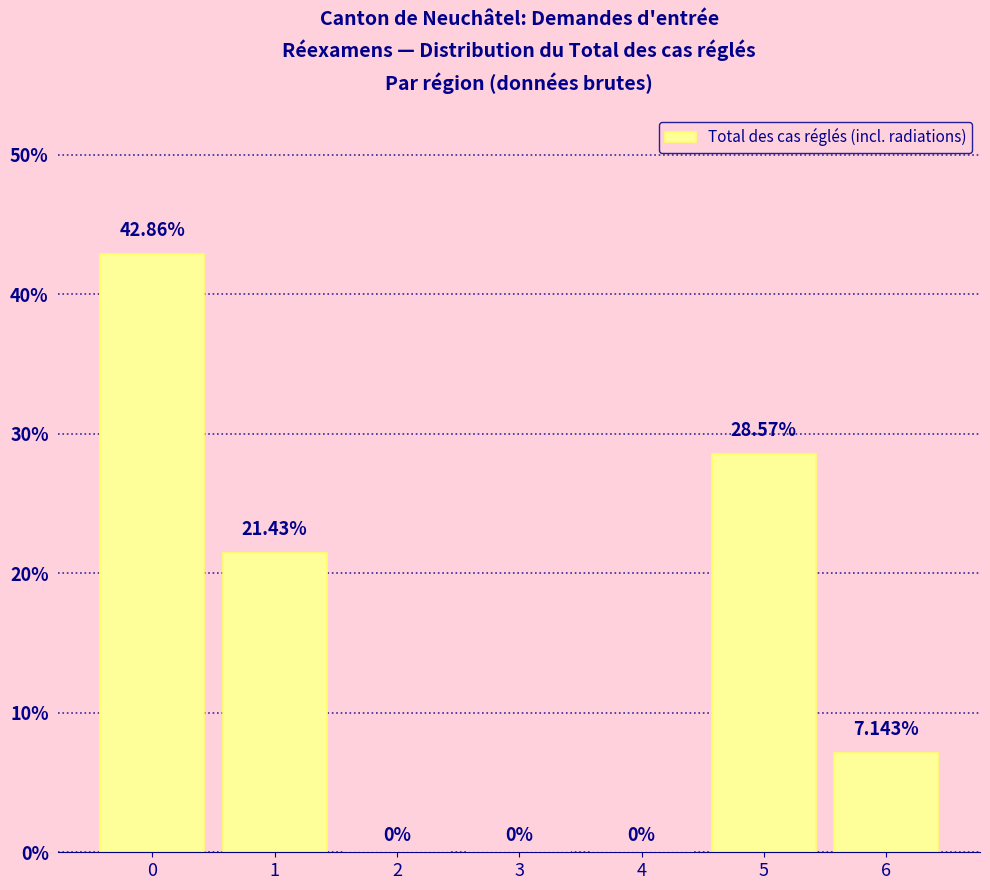

What is the sum of all values?

100.0